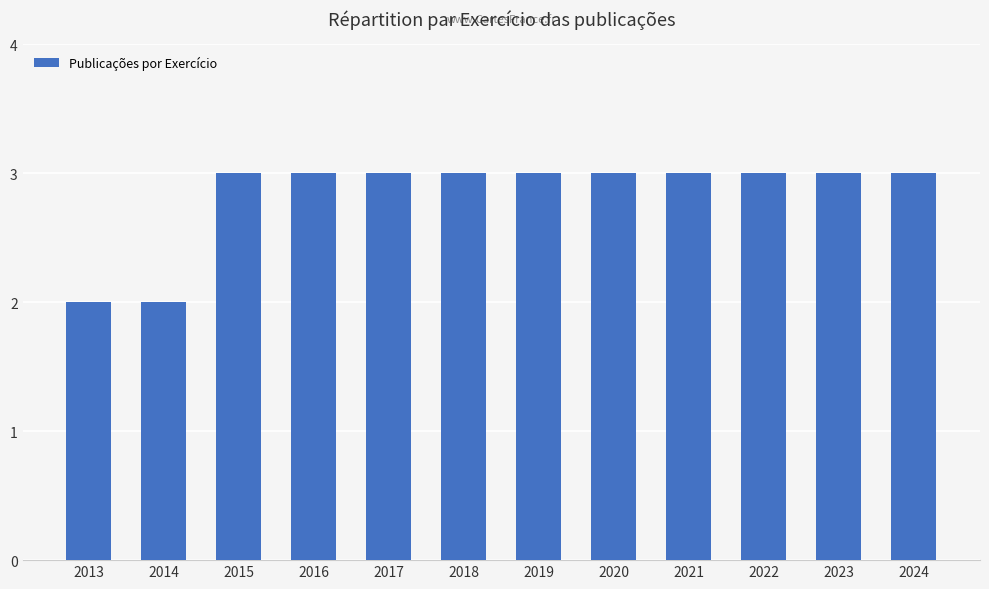

The chart shows a value of 5 at 2019. True or false?

False